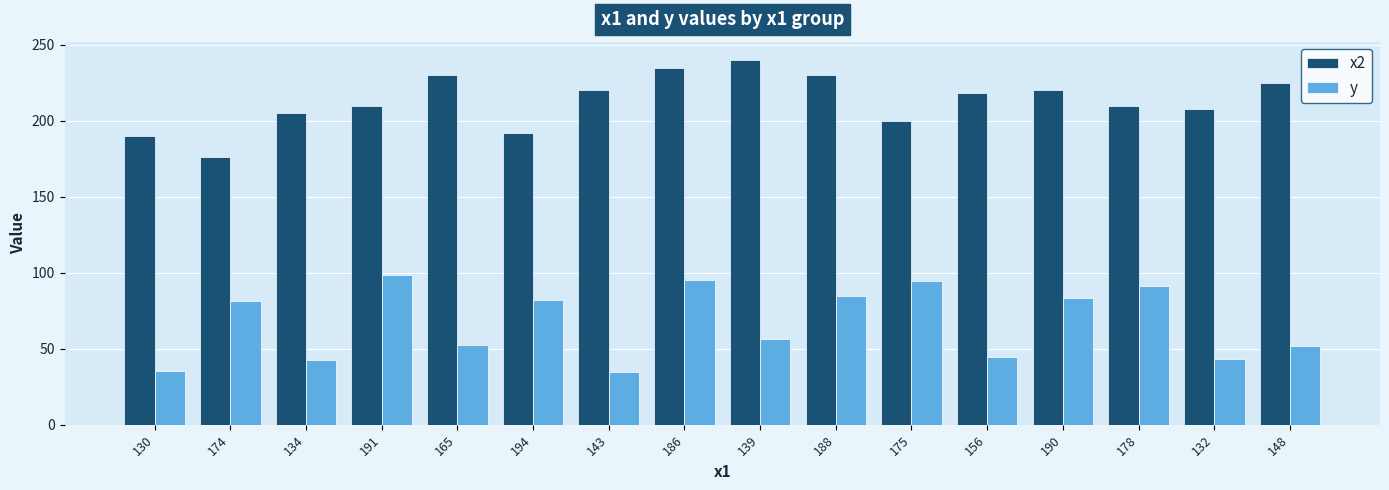

At how many categories does at least one series exceed 61?

16